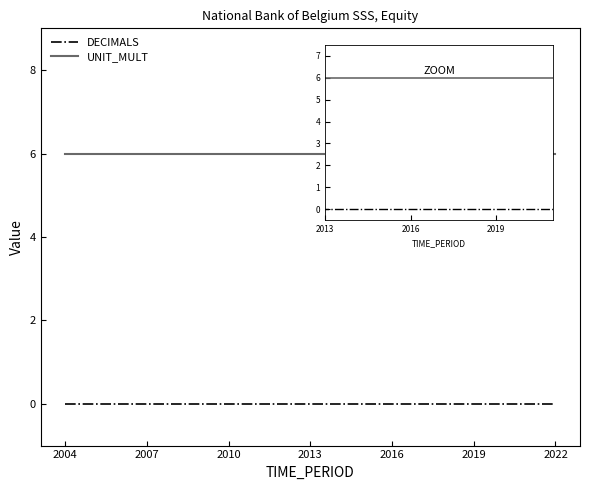

What is the value of the UNIT_MULT point at the 9th from the left?

6